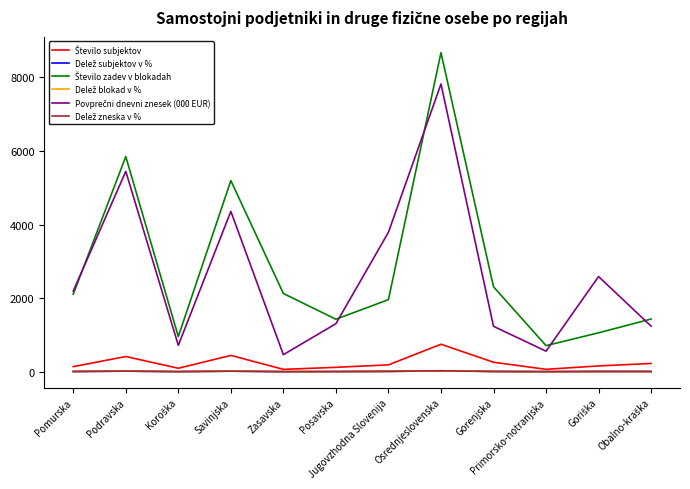

Is this an area chart (filled region under the line)?

No